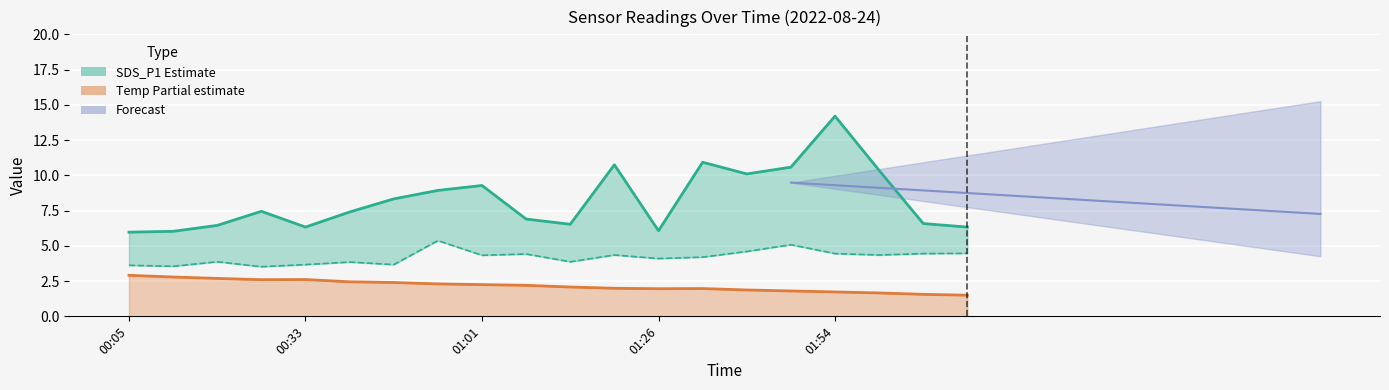

True or false: SDS_P1 and SDS_P2 intersect in this chart.

False